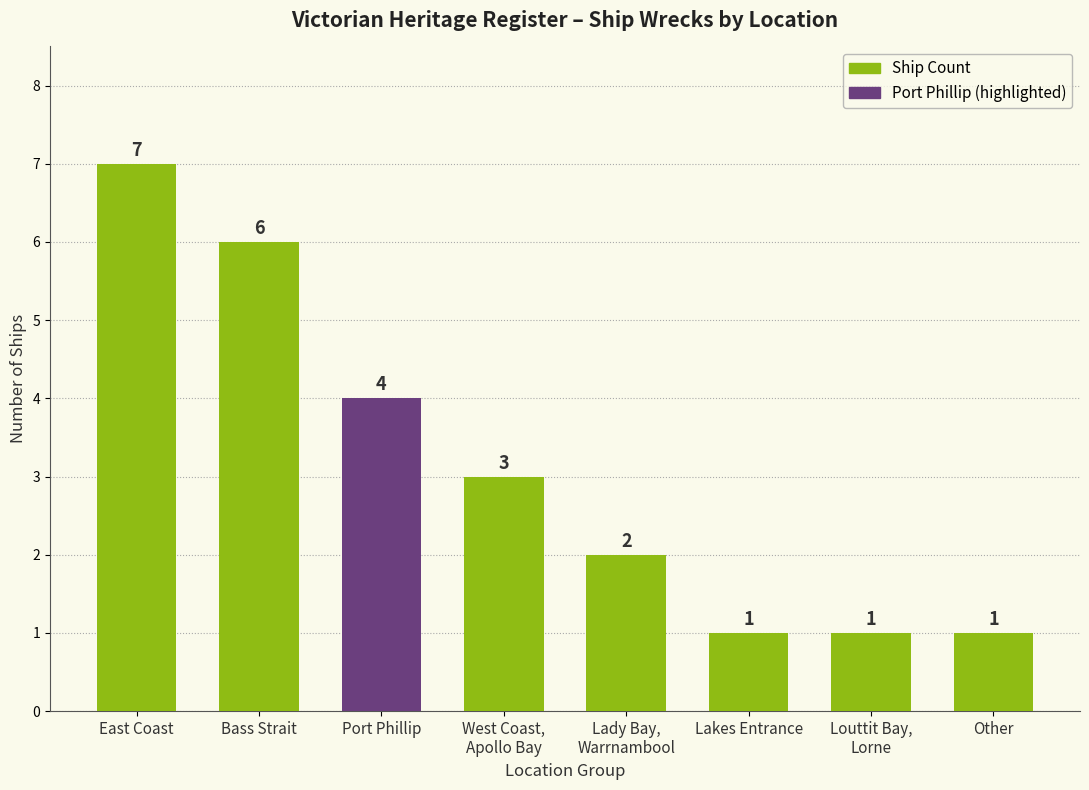

What is the average value?

3